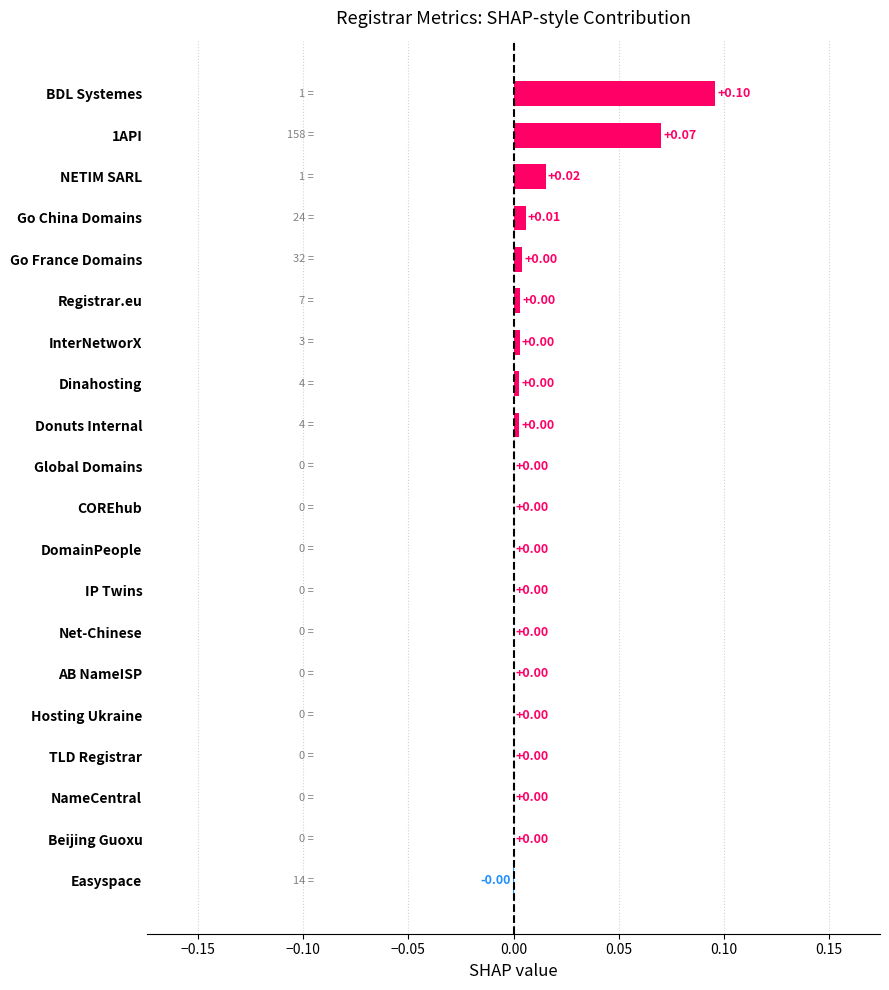

Between COREhub and 1API, which is larger?

1API